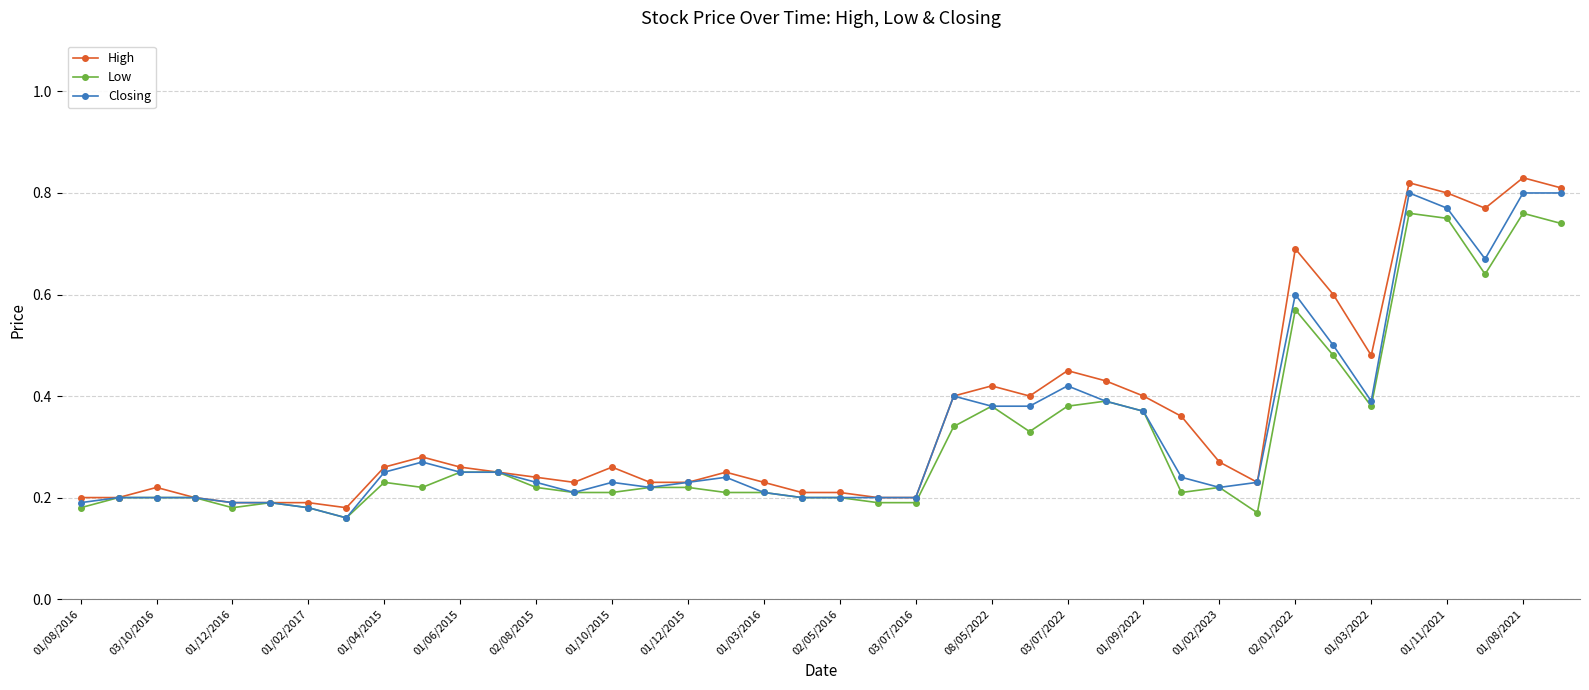

Does the chart display data point markers on the line(s)?

Yes